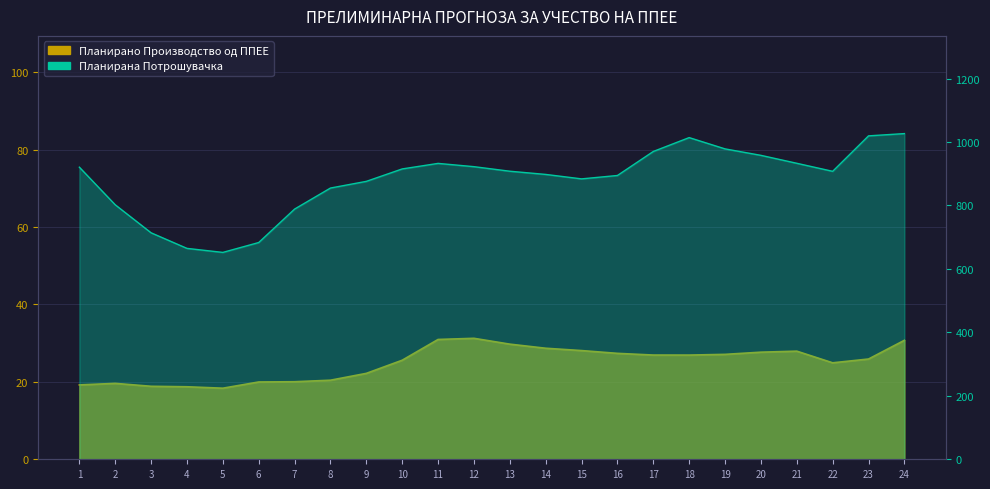

True or false: Планирано Производство од ППЕЕ and Планирана Потрошувачка cross at least once.

False